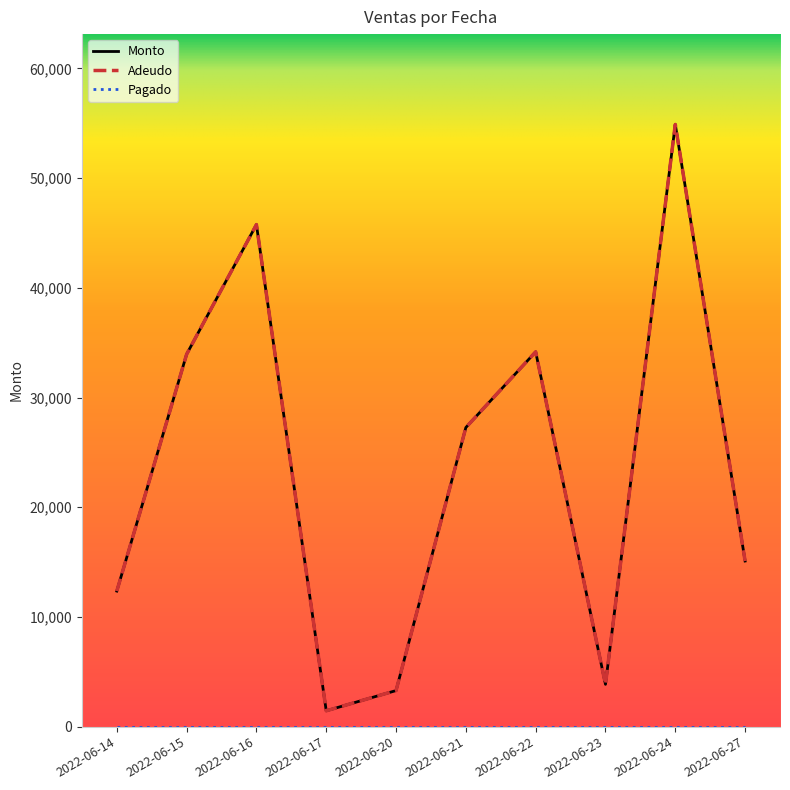

True or false: Monto and Pagado cross at least once.

False